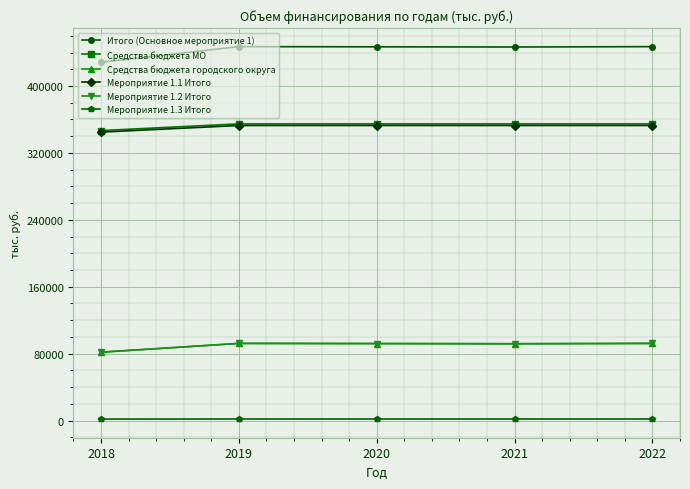

At which category does Итого (Основное мероприятие 1) reach its first local valley?

2021